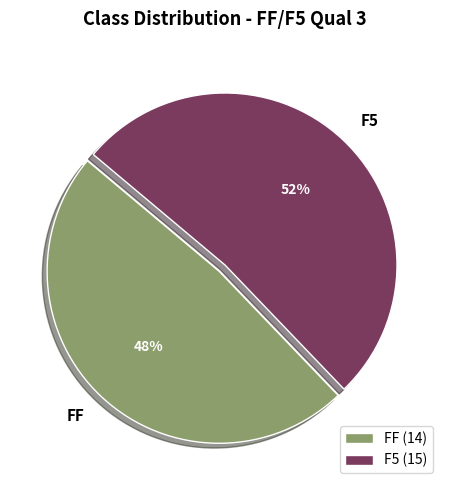

Approximately how many times larger is the value at F5 compared to FF?

1.1